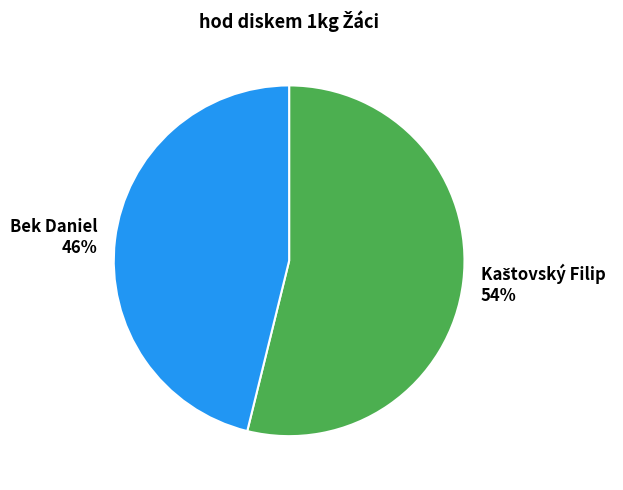

To the nearest percent, what percentage of the pie is Bek Daniel?

46%